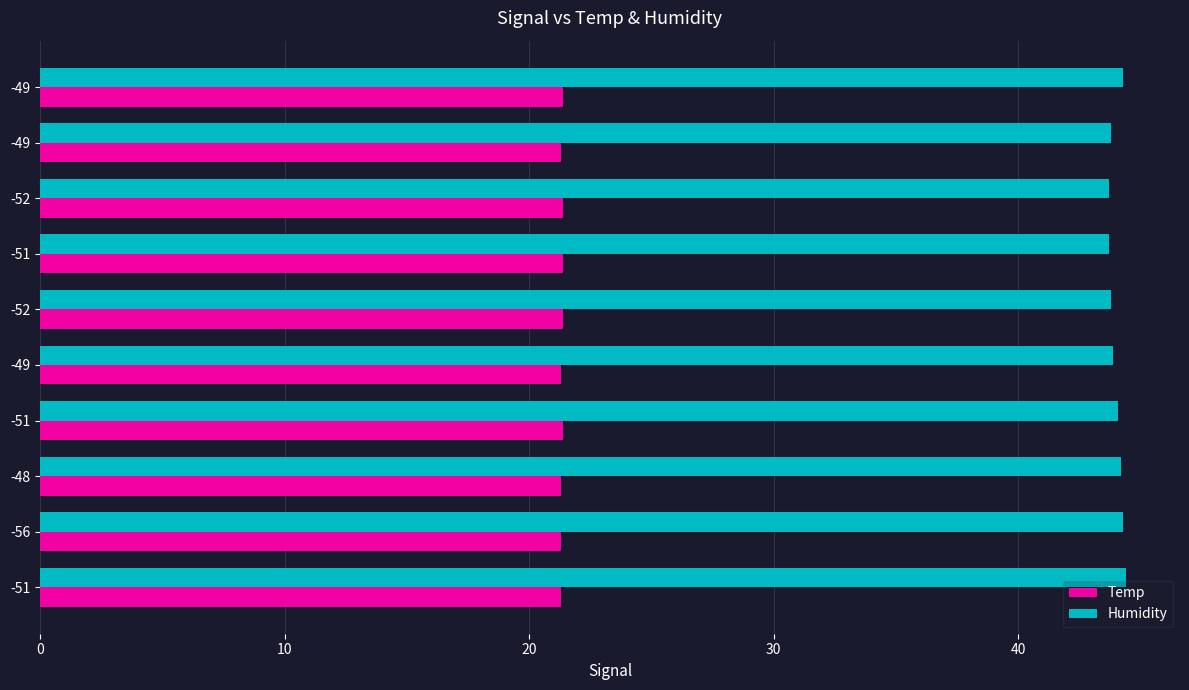

What is the difference between the second highest and minimum values in the Humidity series?

0.6